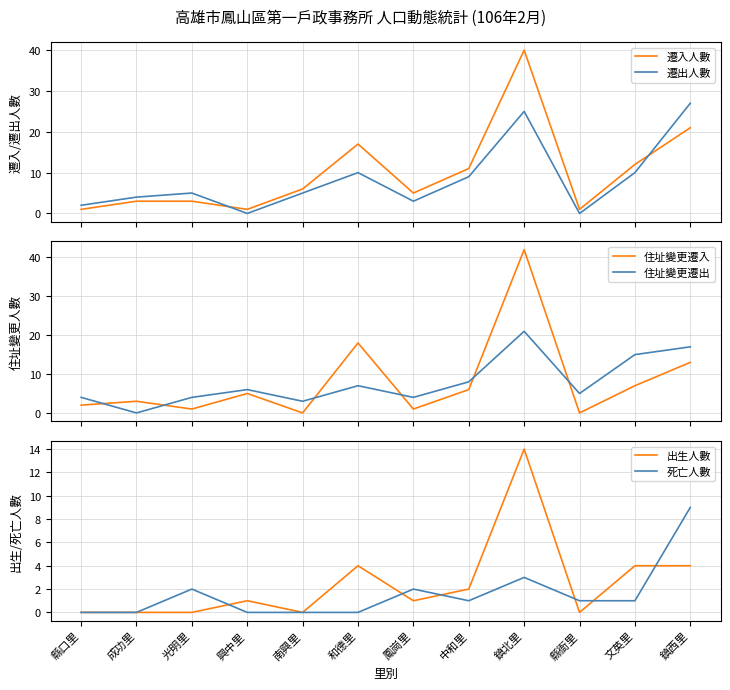

Which series has the largest total across all categories?

遷入人數